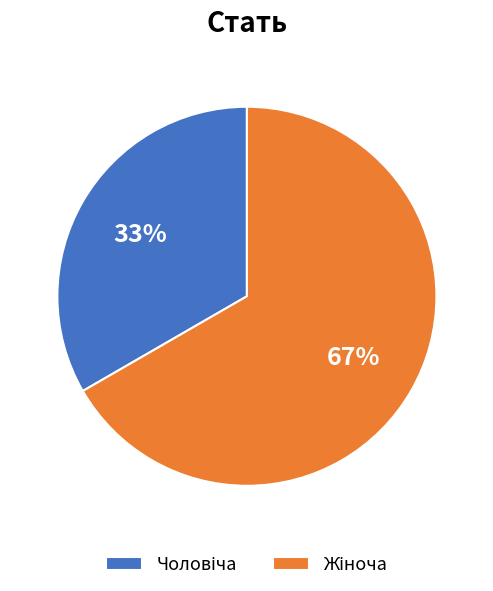

Is there a majority slice in this chart?

Yes